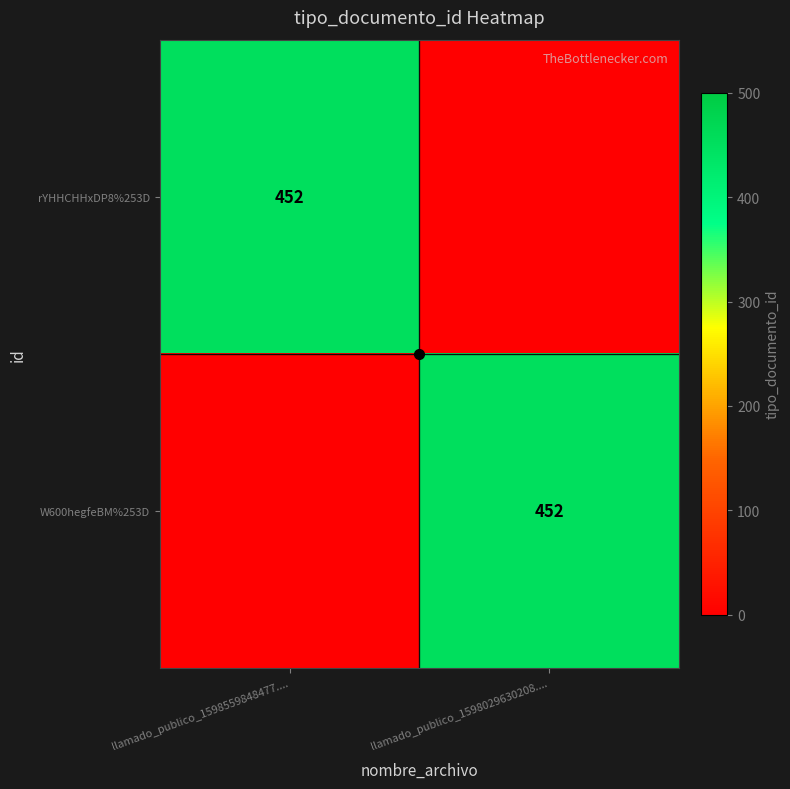

Is the value of W600hegfeBM%253D at llamado_publico_1598029630208.... greater than the value of rYHHCHHxDP8%253D at llamado_publico_1598029630208....?

Yes